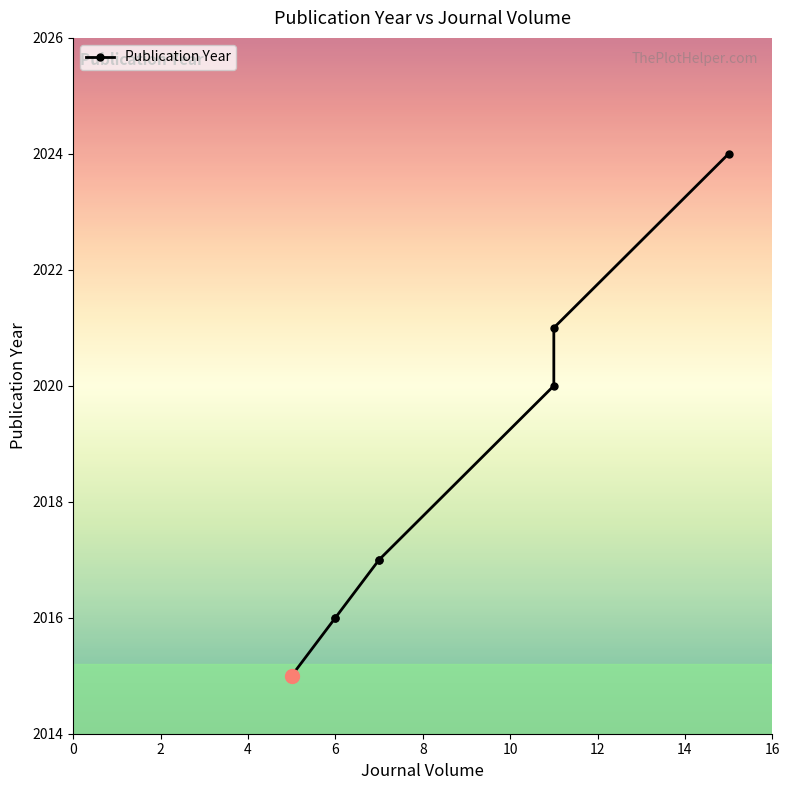

At which category does the chart reach its minimum across all series?

5